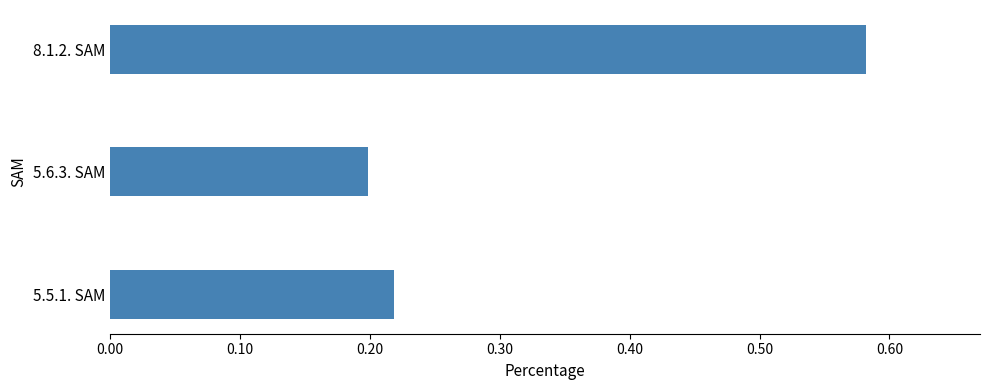

List the labels in order of value, largest first.

8.1.2. SAM, 5.5.1. SAM, 5.6.3. SAM